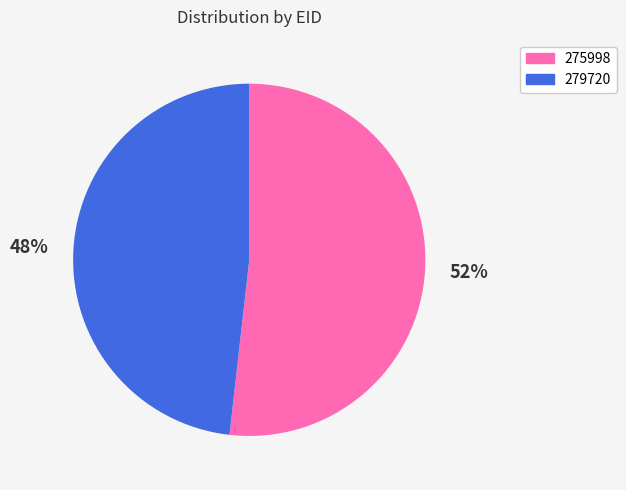

True or false: 279720 accounts for 48% of the total.

True